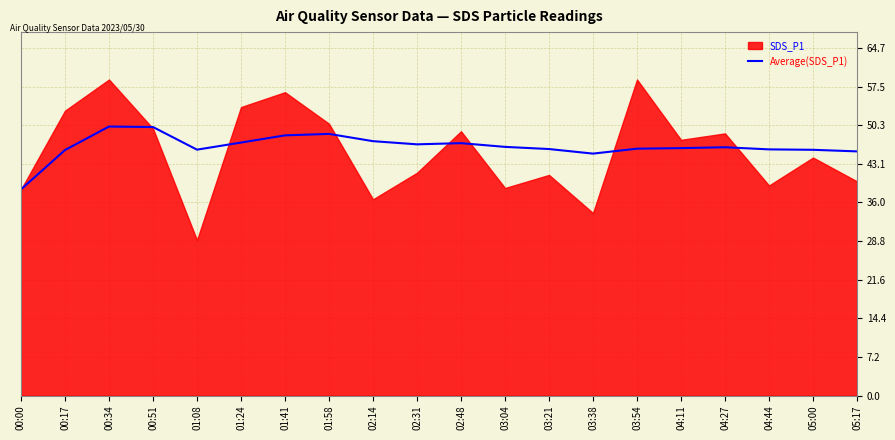

The Average(SDS_P1) series shows 45.0 at 03:38. True or false?

True